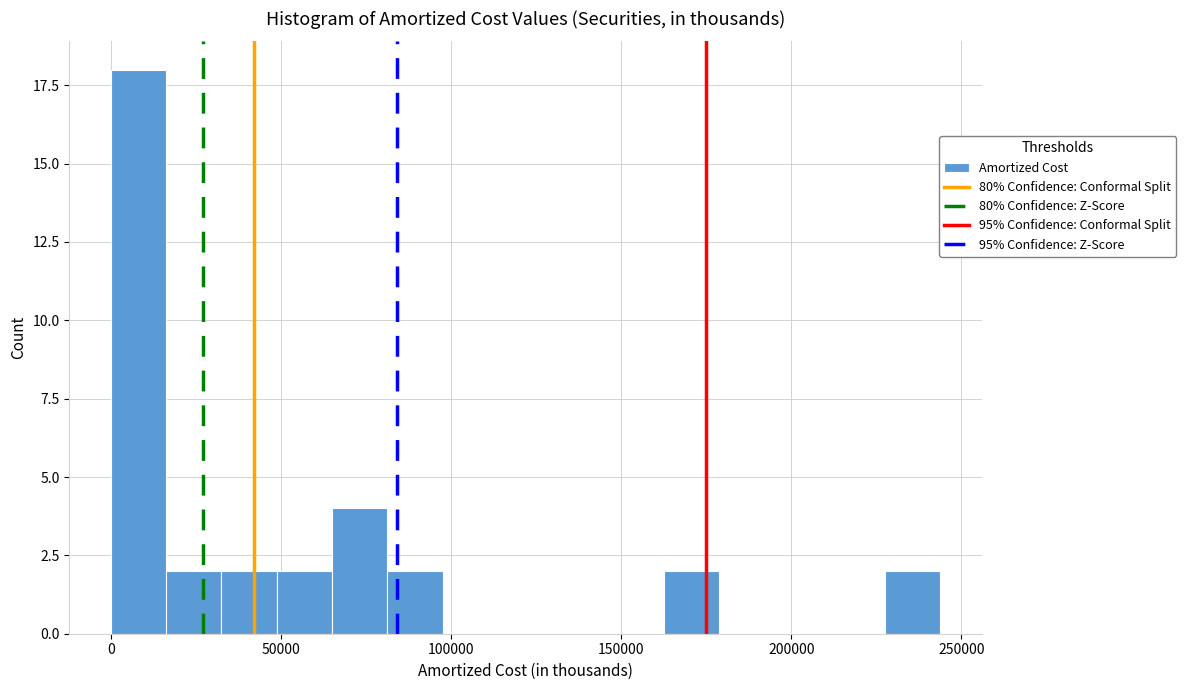

Around what value on the x-axis is the tallest bar? Give the approximate position of its centre, as read against the axis.

10000